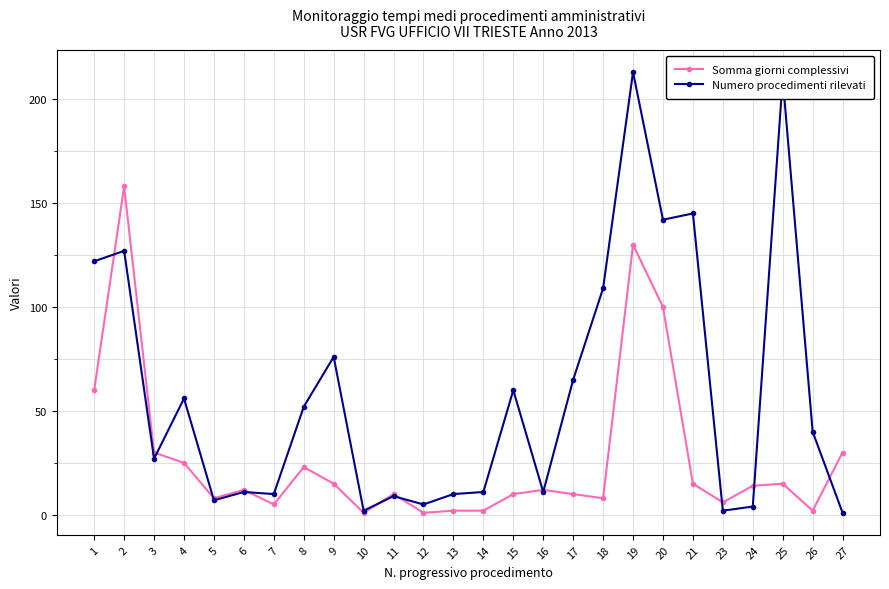

After their last crossing, which series has the higher values: Somma giorni complessivi or Numero procedimenti rilevati?

Somma giorni complessivi